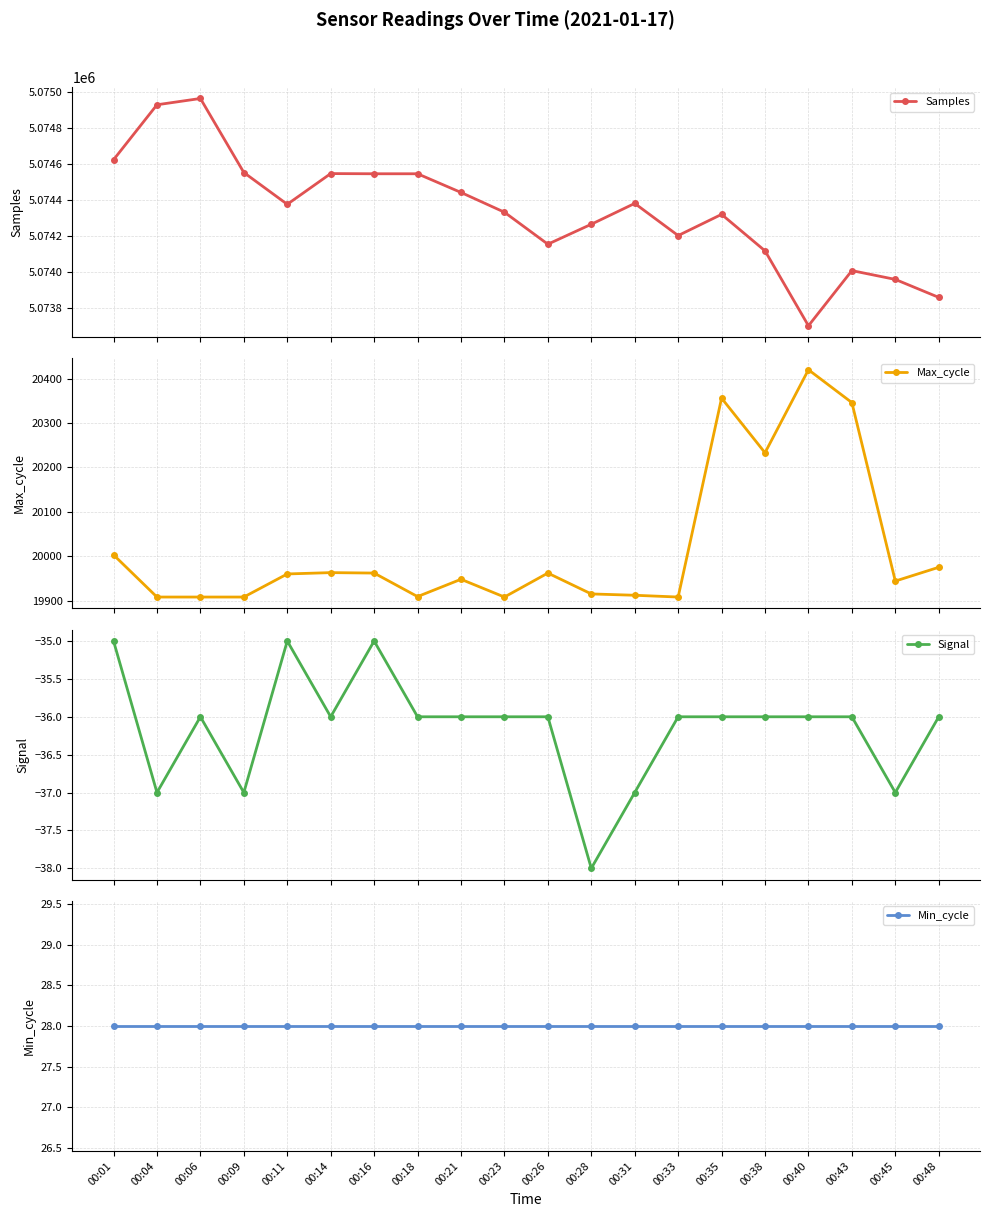

Rank the series at 00:16 from lowest to highest value.

Signal, Min_cycle, Max_cycle, Samples